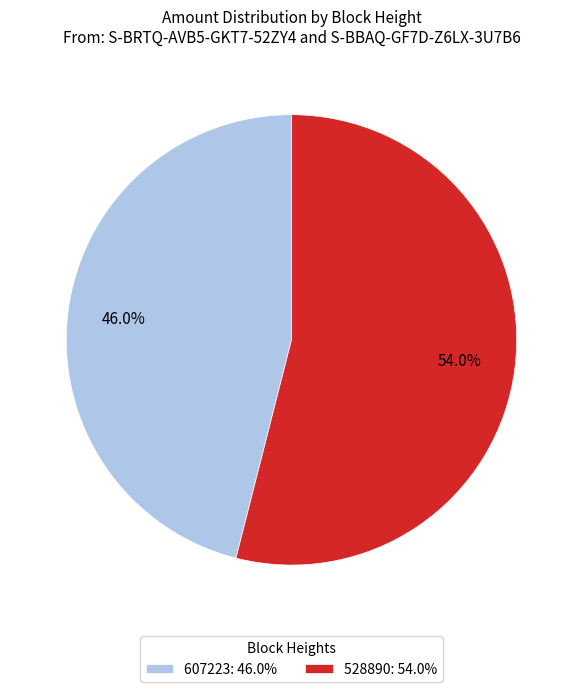

Count the number of slices in the pie.

2